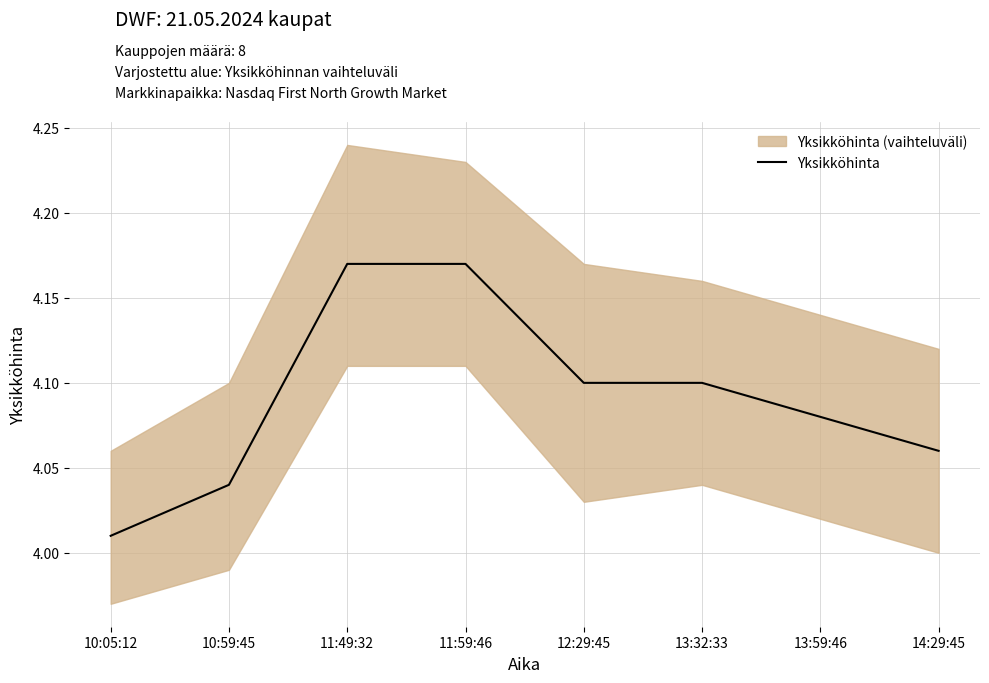

What is the minimum value shown in the chart?

4.0